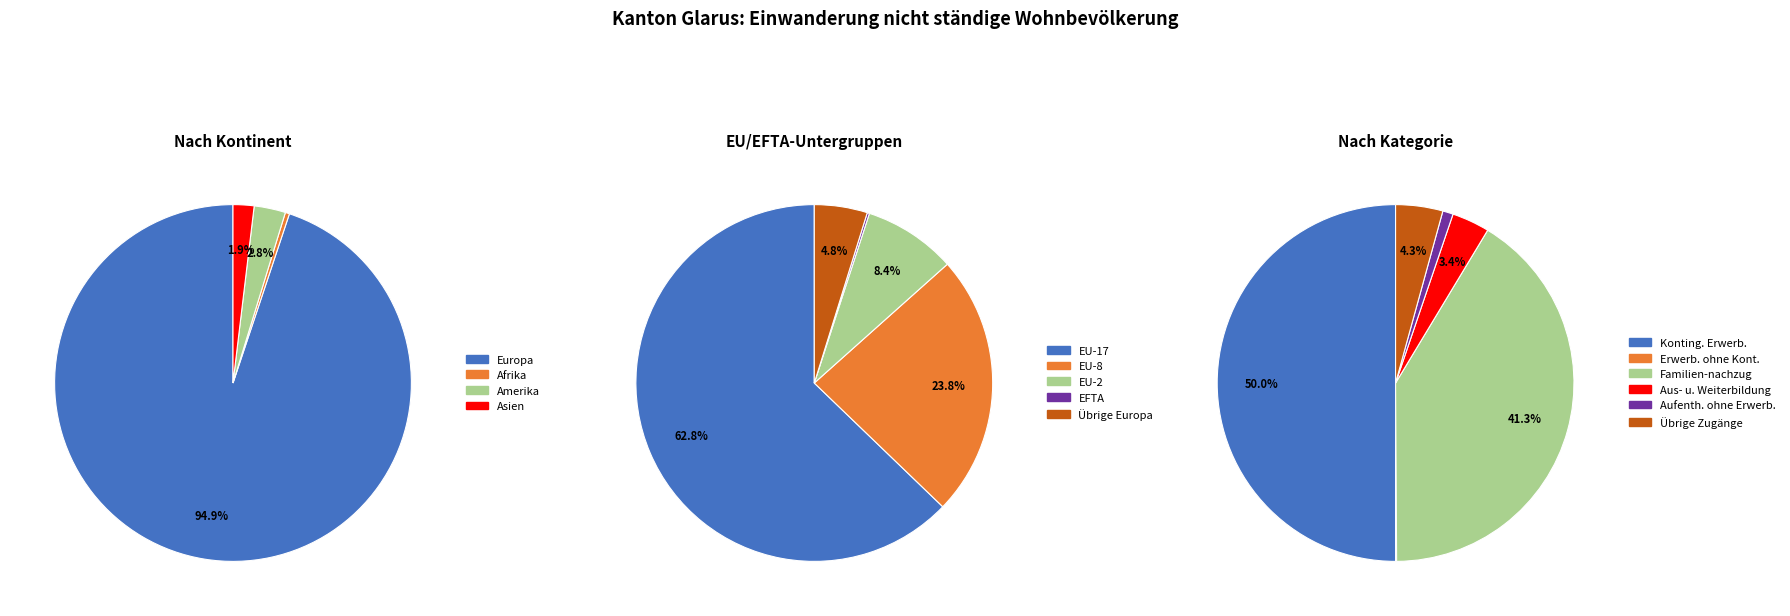

What portion of the pie excludes Asien?

98.1%